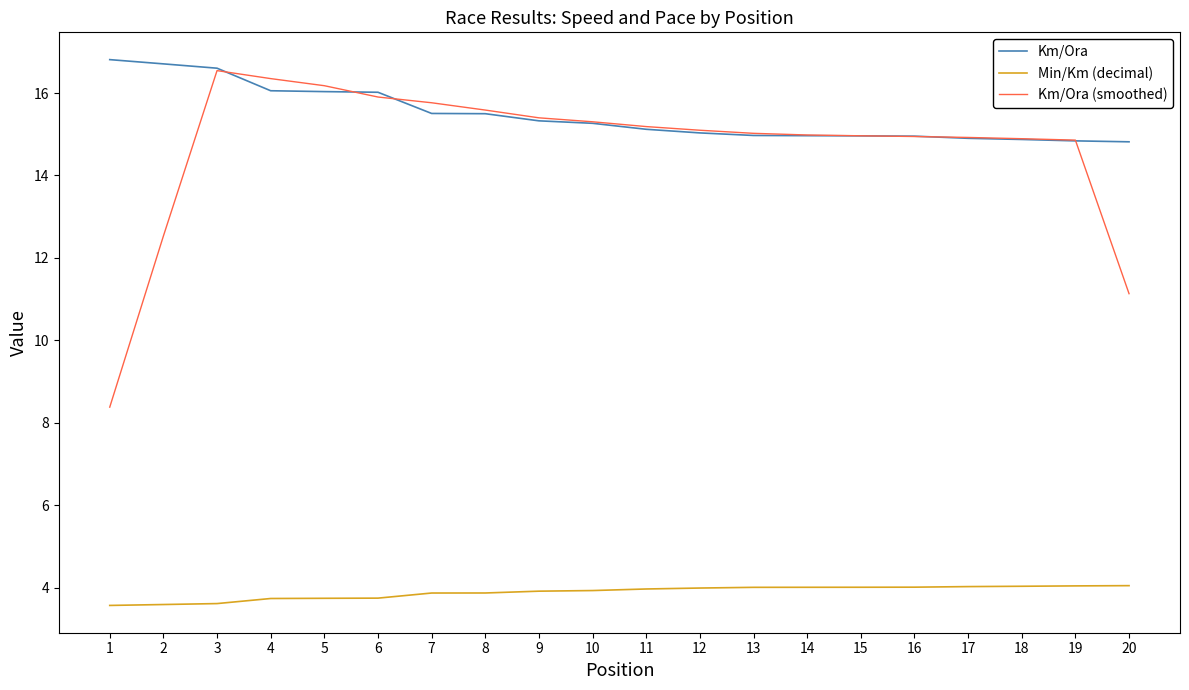

What are all the series names shown in the legend?

Km/Ora, Min/Km (decimal), Km/Ora (smoothed)